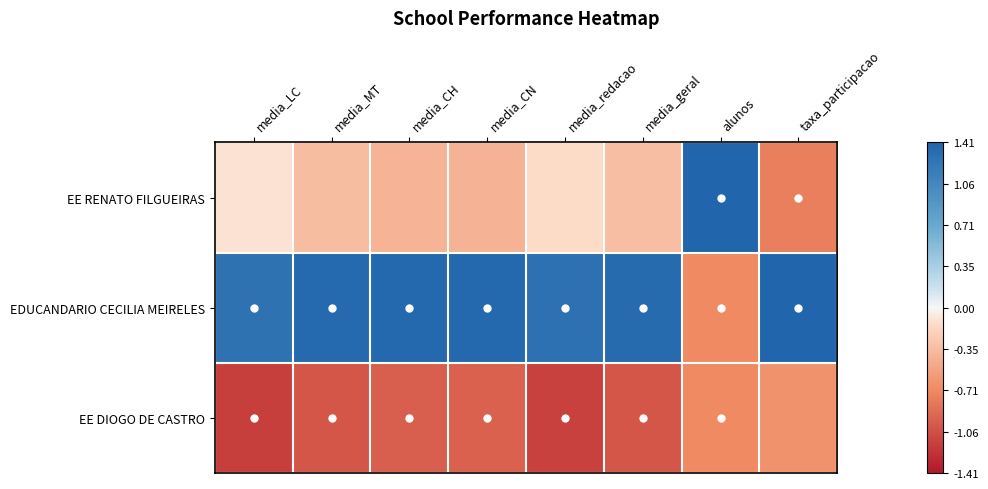

Reading left to right, list all the values displayed in this chart.

EE RENATO FILGUEIRAS: media_LC=-0.1	media_MT=-0.3	media_CH=-0.4	media_CN=-0.4	media_redacao=-0.1	media_geral=-0.3	alunos=1.4	taxa_participacao=-0.8
EDUCANDARIO CECILIA MEIRELES: media_LC=1.3	media_MT=1.4	media_CH=1.4	media_CN=1.4	media_redacao=1.3	media_geral=1.4	alunos=-0.7	taxa_participacao=1.4
EE DIOGO DE CASTRO: media_LC=-1.2	media_MT=-1.0	media_CH=-1.0	media_CN=-1.0	media_redacao=-1.2	media_geral=-1.0	alunos=-0.7	taxa_participacao=-0.6